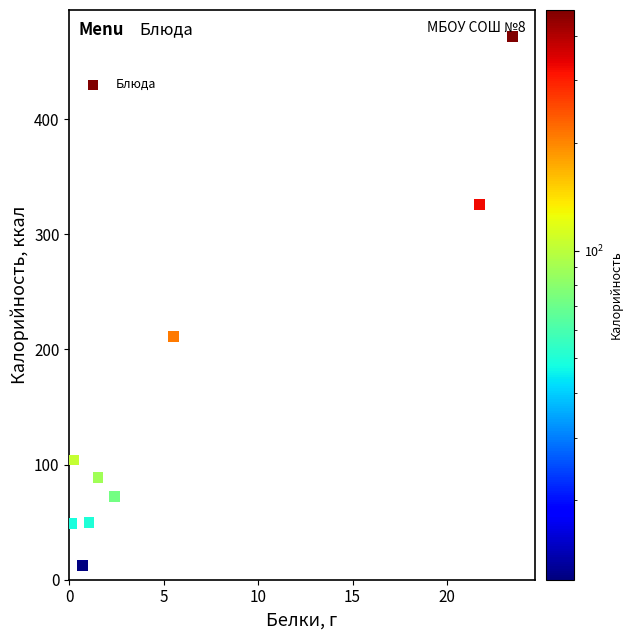

What Y value in the scatter plot is closest to 241?

211.1